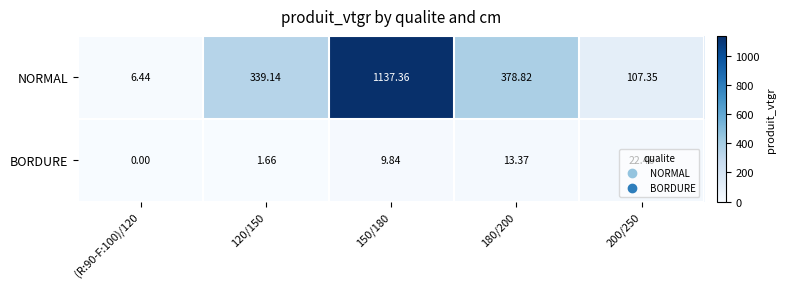

Rank the series by their average value, from lowest to highest.

BORDURE, NORMAL